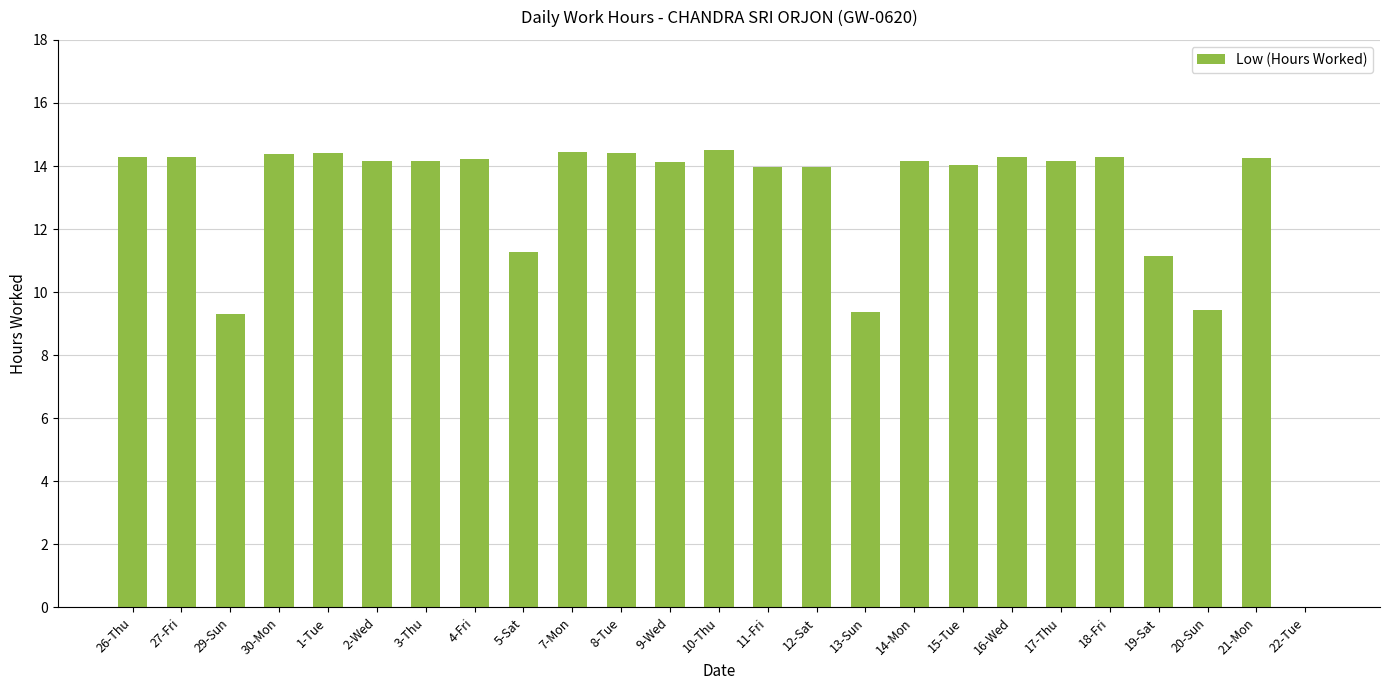

The chart shows a value of 14.0 at 12-Sat. True or false?

True